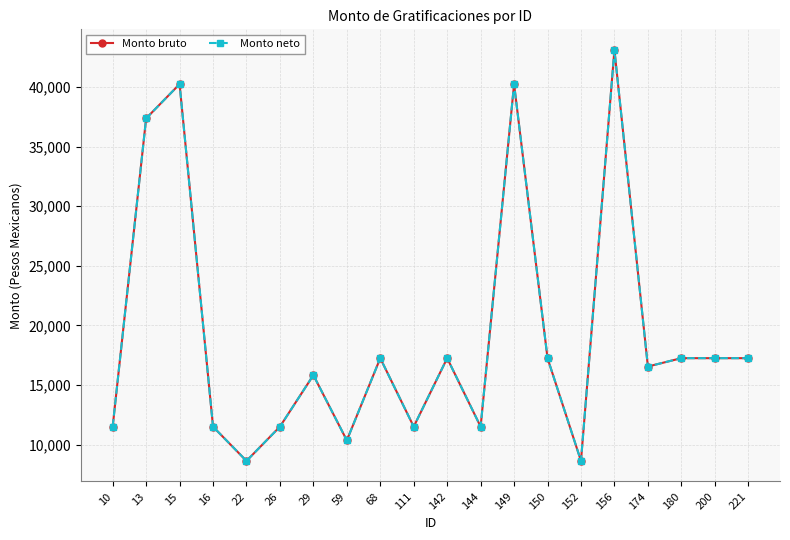

What is the sum of all Monto neto values?

381957.6